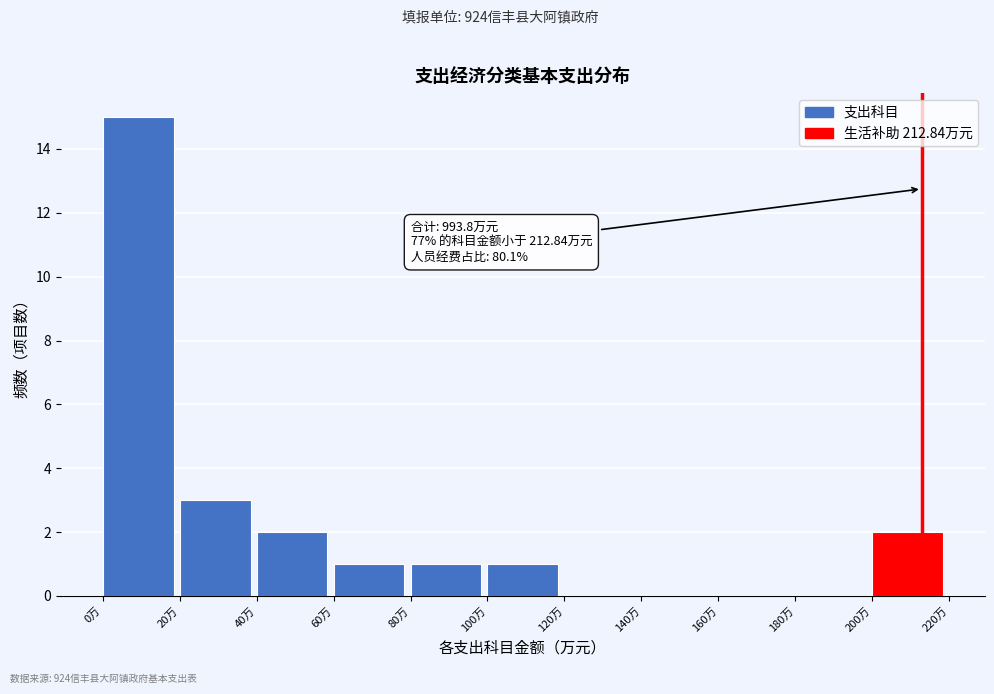

Which range on the x-axis has the tallest bar?

0 to 20